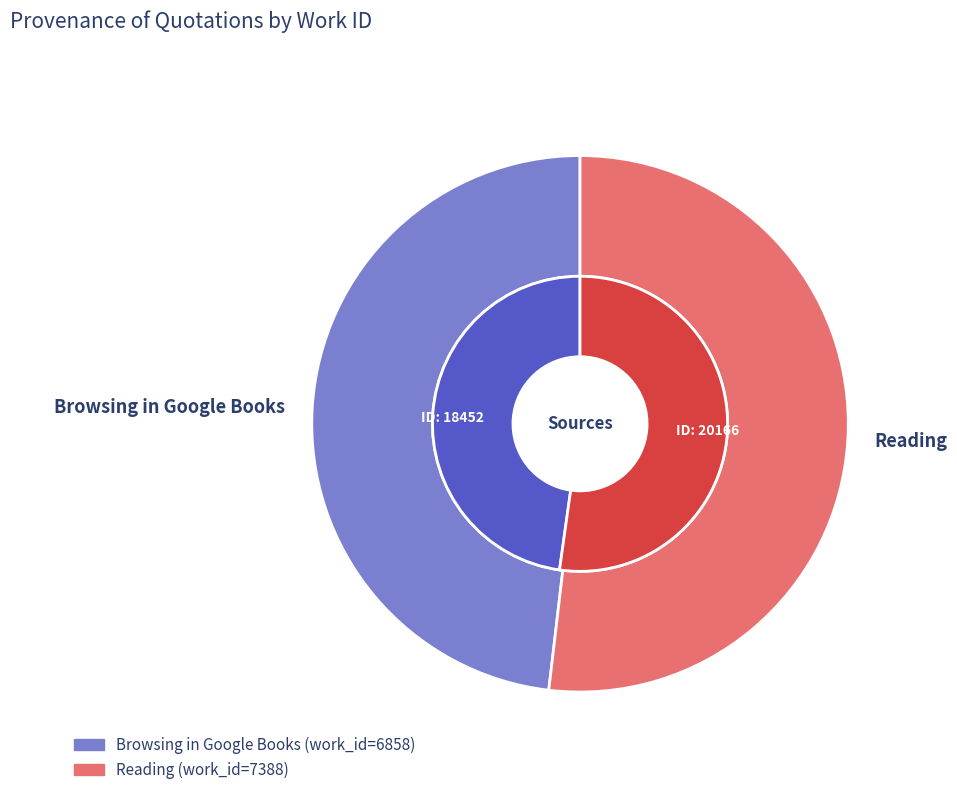

What percentage do Browsing in Google Books and Reading together represent?

100.0%